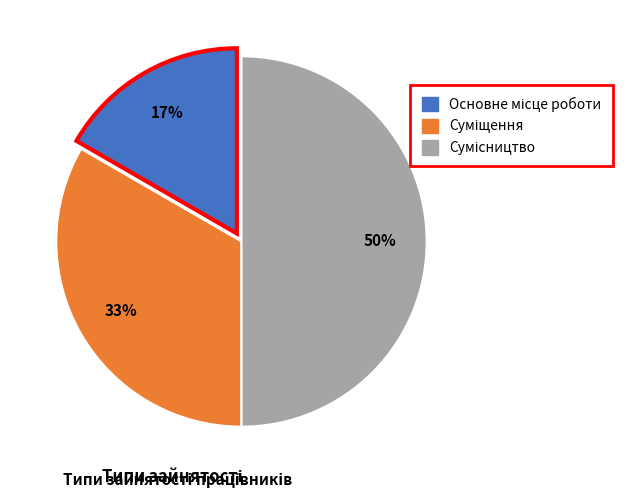

To the nearest percent, what is the average slice percentage?

33%